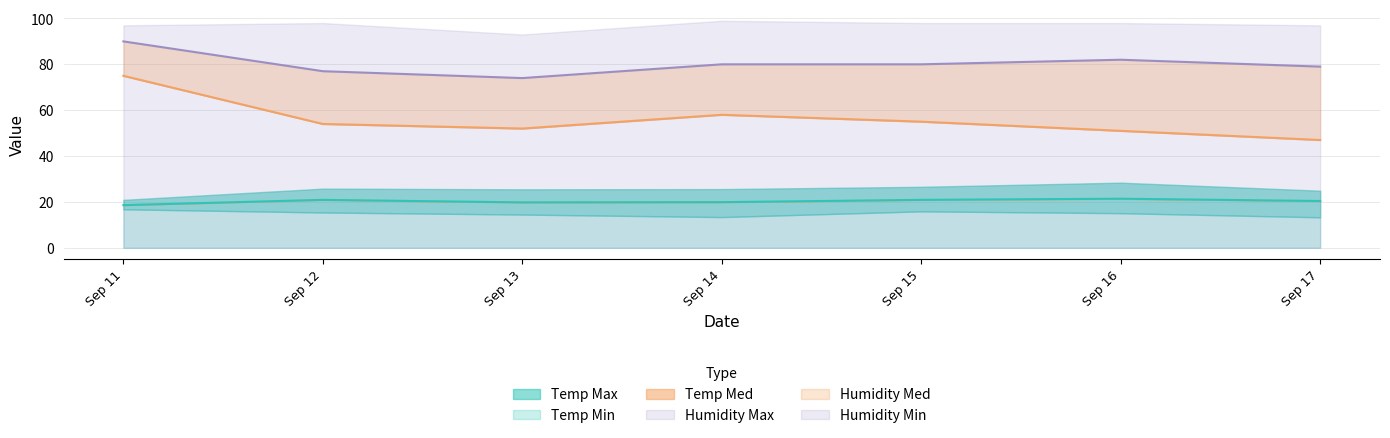

Is it true that Temp Med equals 32.8 at Sep 14?

False